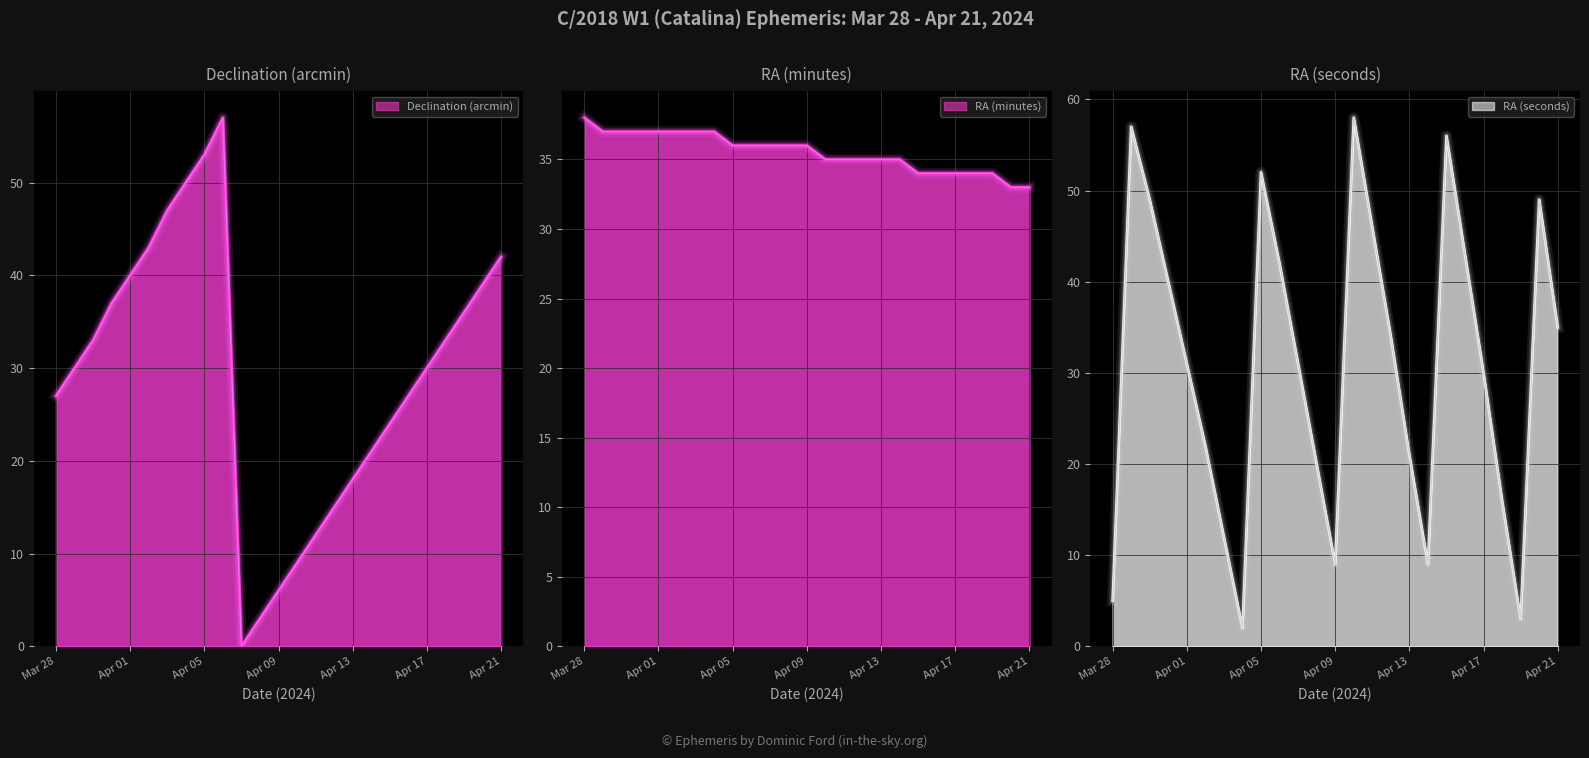

Reading left to right, extract all data points from this chart.

Declination deg (min): Mar 28=27	Mar 29=30	Mar 30=33	Mar 31=37	Apr 01=40	Apr 02=43	Apr 03=47	Apr 04=50	Apr 05=53	Apr 06=57	Apr 07=0	Apr 08=3	Apr 09=6	Apr 10=9	Apr 11=12	Apr 12=15	Apr 13=18	Apr 14=21	Apr 15=24	Apr 16=27	Apr 17=30	Apr 18=33	Apr 19=36	Apr 20=39	Apr 21=42
RA min: Mar 28=38	Mar 29=37	Mar 30=37	Mar 31=37	Apr 01=37	Apr 02=37	Apr 03=37	Apr 04=37	Apr 05=36	Apr 06=36	Apr 07=36	Apr 08=36	Apr 09=36	Apr 10=35	Apr 11=35	Apr 12=35	Apr 13=35	Apr 14=35	Apr 15=34	Apr 16=34	Apr 17=34	Apr 18=34	Apr 19=34	Apr 20=33	Apr 21=33
RA sec: Mar 28=5	Mar 29=57	Mar 30=49	Mar 31=40	Apr 01=31	Apr 02=22	Apr 03=12	Apr 04=2	Apr 05=52	Apr 06=42	Apr 07=31	Apr 08=20	Apr 09=9	Apr 10=58	Apr 11=46	Apr 12=34	Apr 13=21	Apr 14=9	Apr 15=56	Apr 16=43	Apr 17=30	Apr 18=16	Apr 19=3	Apr 20=49	Apr 21=35